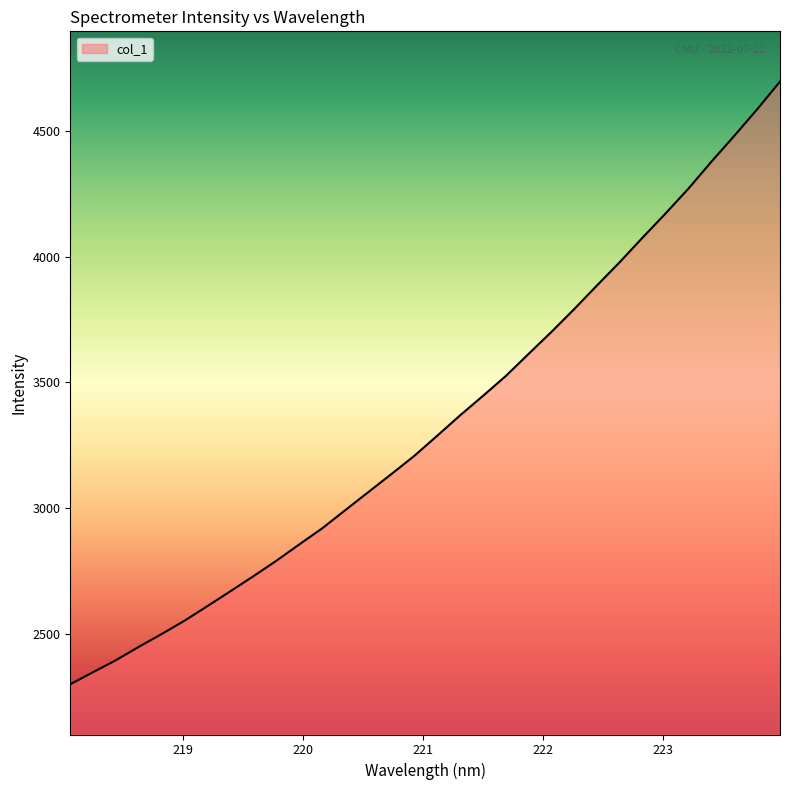

What is the maximum value shown in the chart?

4697.4